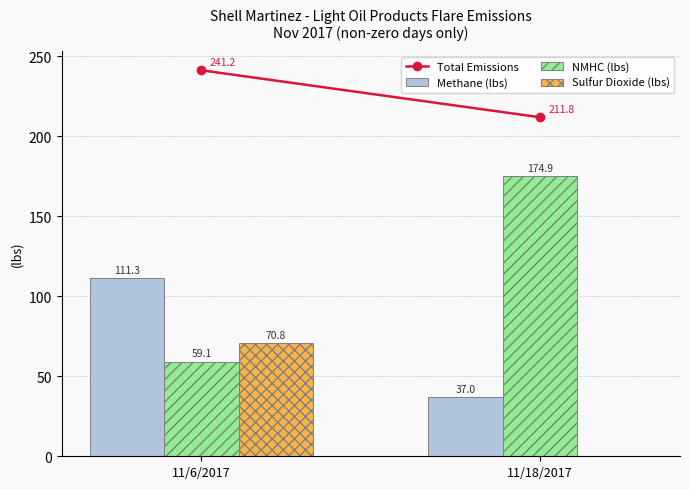

How many groups of bars are there?

2